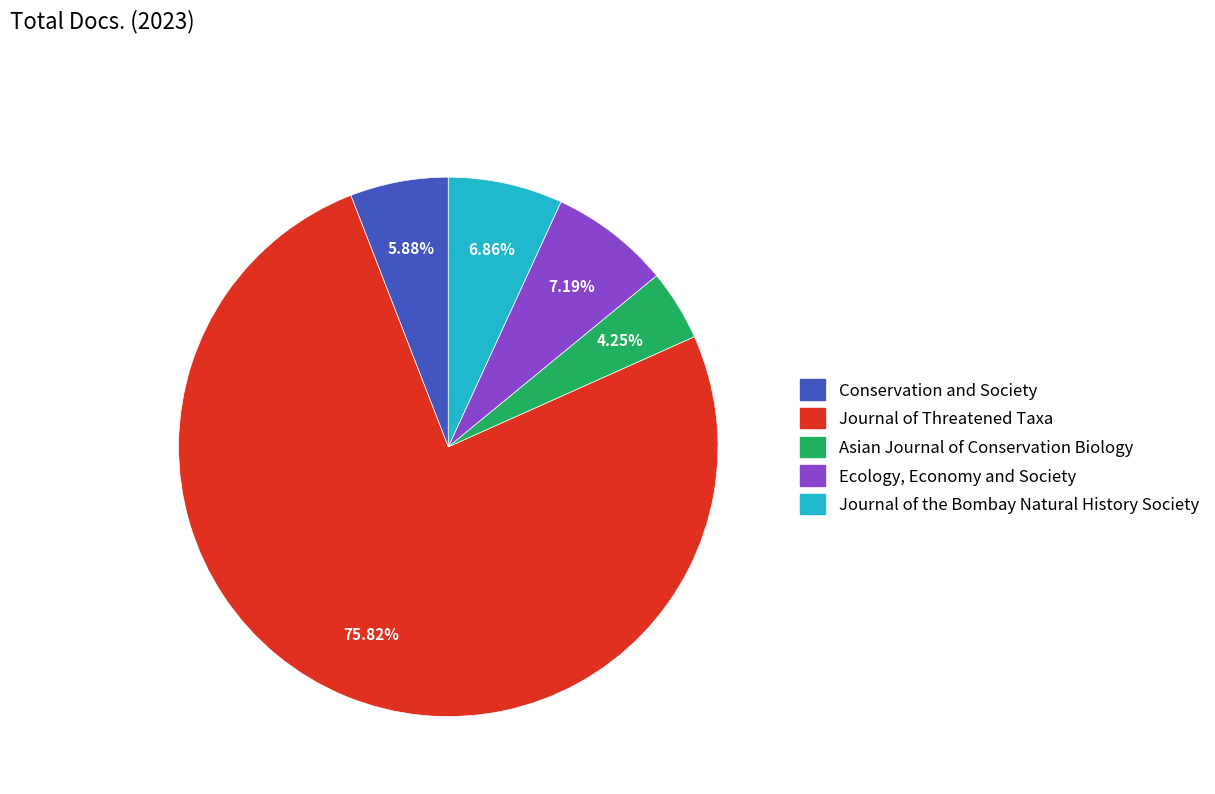

How many slices are in this pie chart?

5